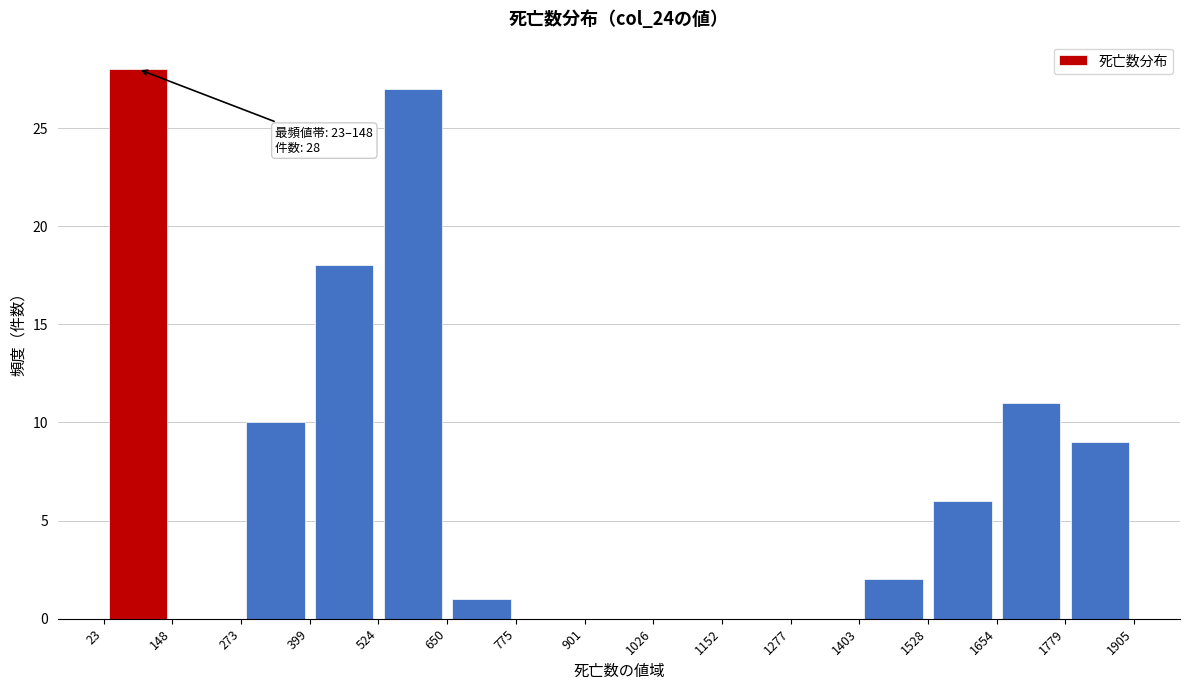

Which range on the x-axis has the tallest bar?

23 to 148